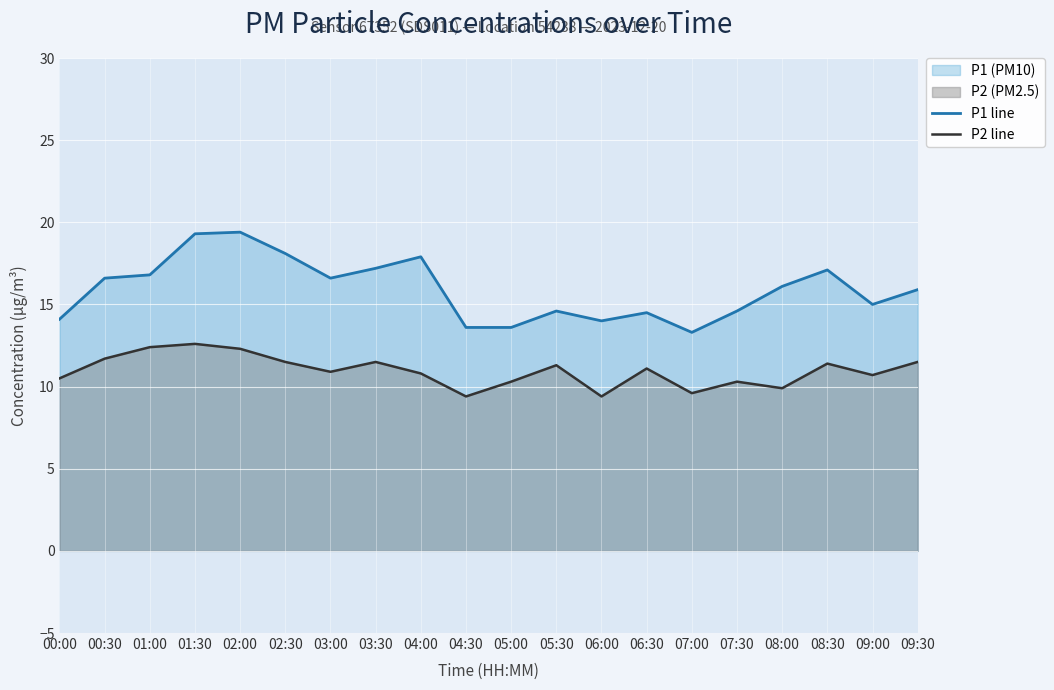

At 09:00, list the series in order from largest to smallest.

P1 line, P2 line